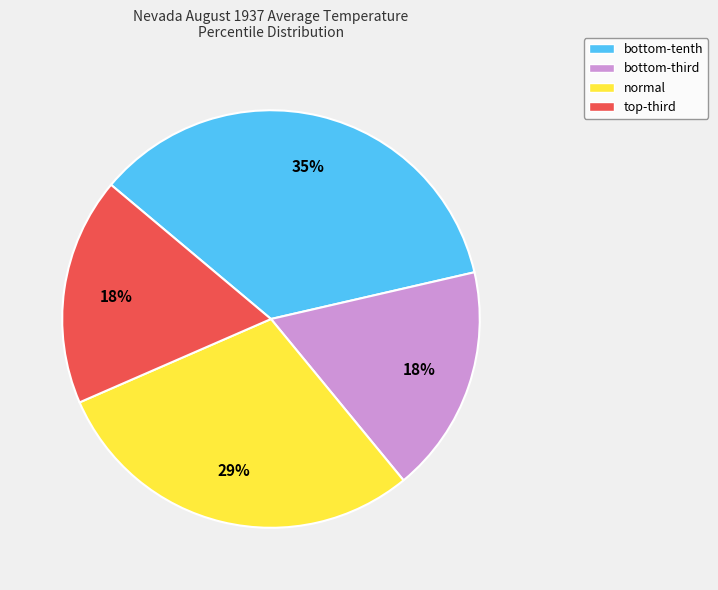

Which category has the biggest portion of the pie?

bottom-tenth